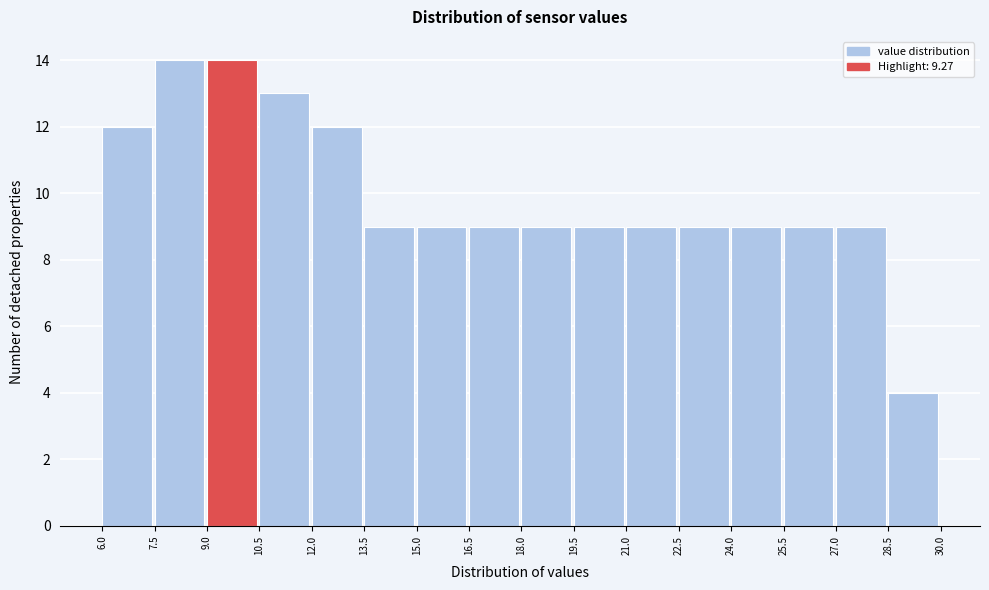

What is the height of the bar covering 10.5 to 12.0 on the x-axis? The values are not printed on the chart, so give them approximately, as read against the axis.

13